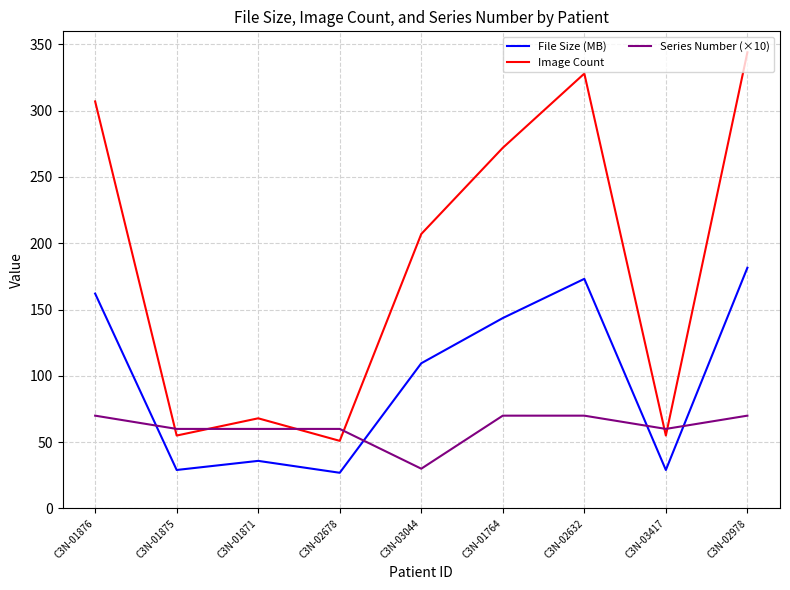

List the series in order of their peak value, lowest first.

Series Number (×10), File Size (MB), Image Count